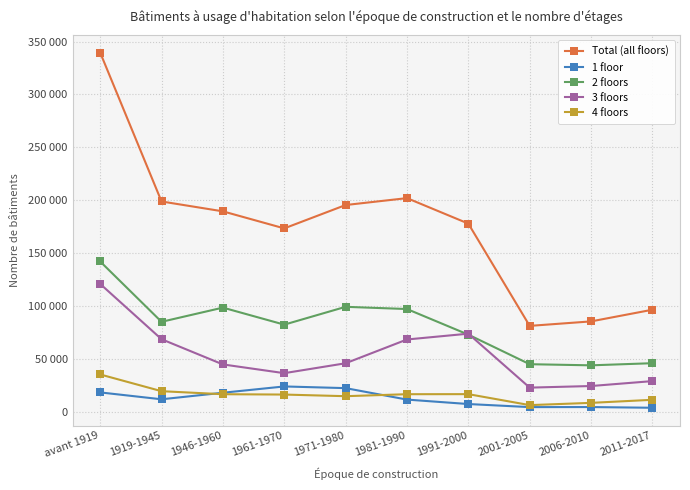

At which label does 2 floors first exceed 84849?

avant 1919